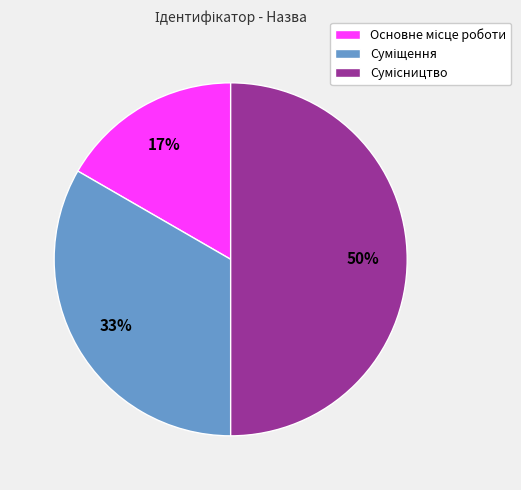

To the nearest percent, what is the difference between the largest and smallest slice percentages?

33%